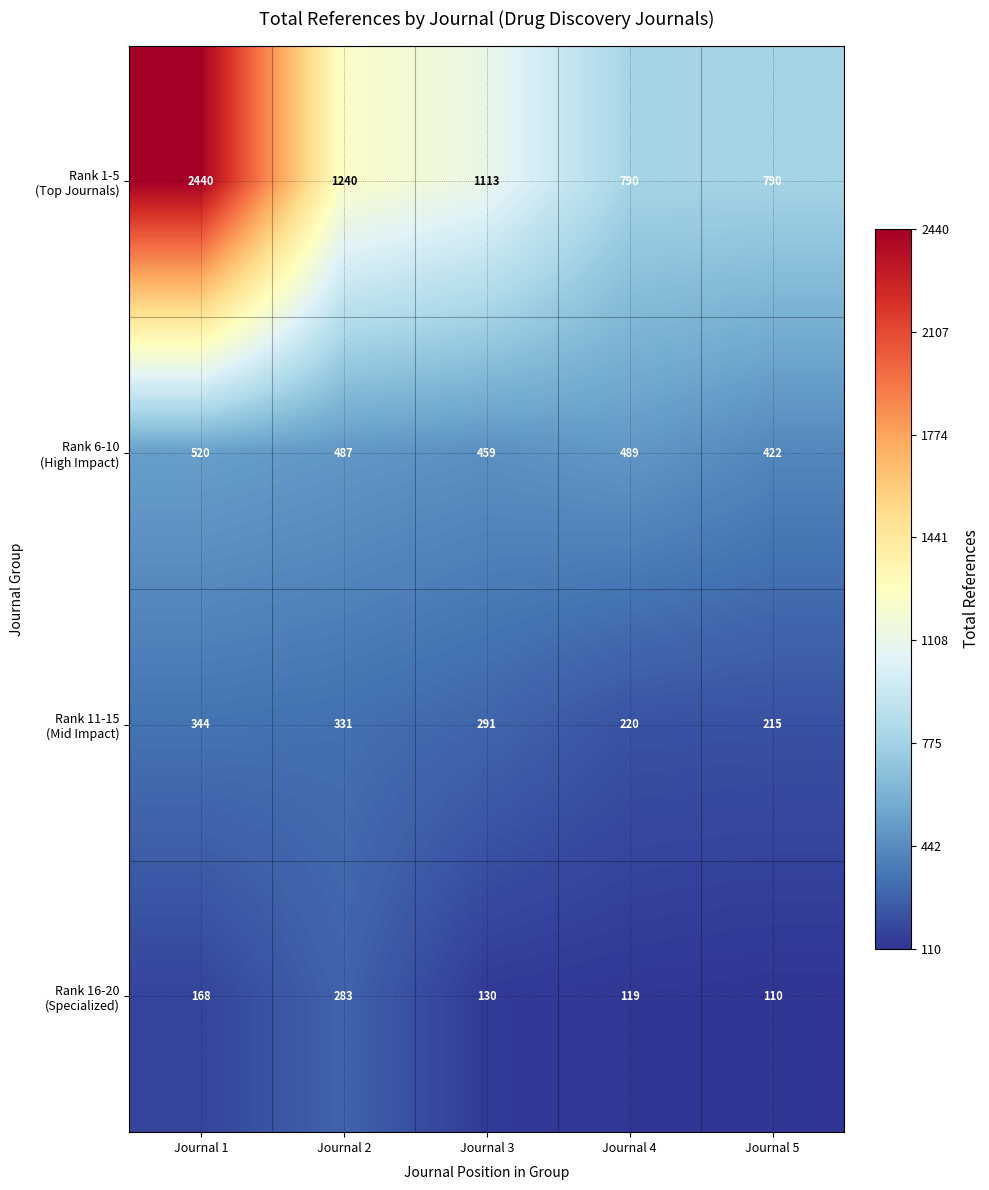

What is the total value across all series at Journal 4?

1618